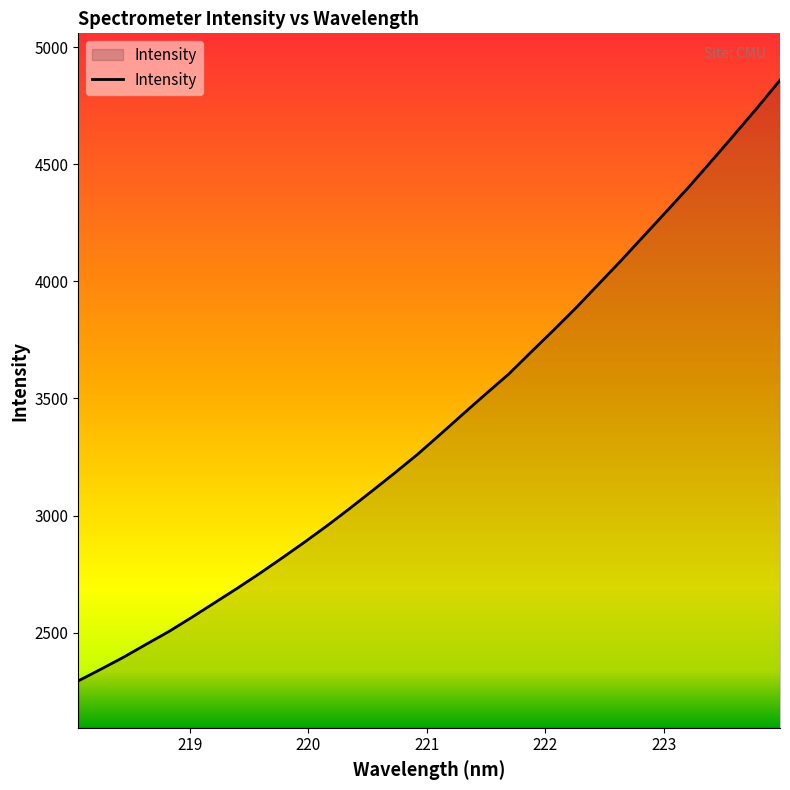

What is the minimum value shown in the chart?

2294.6